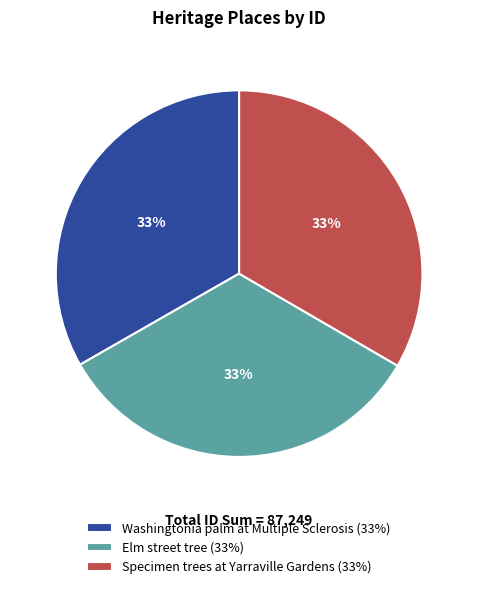

Is it true that Specimen trees at Yarraville Gardens is 33% of the pie?

True